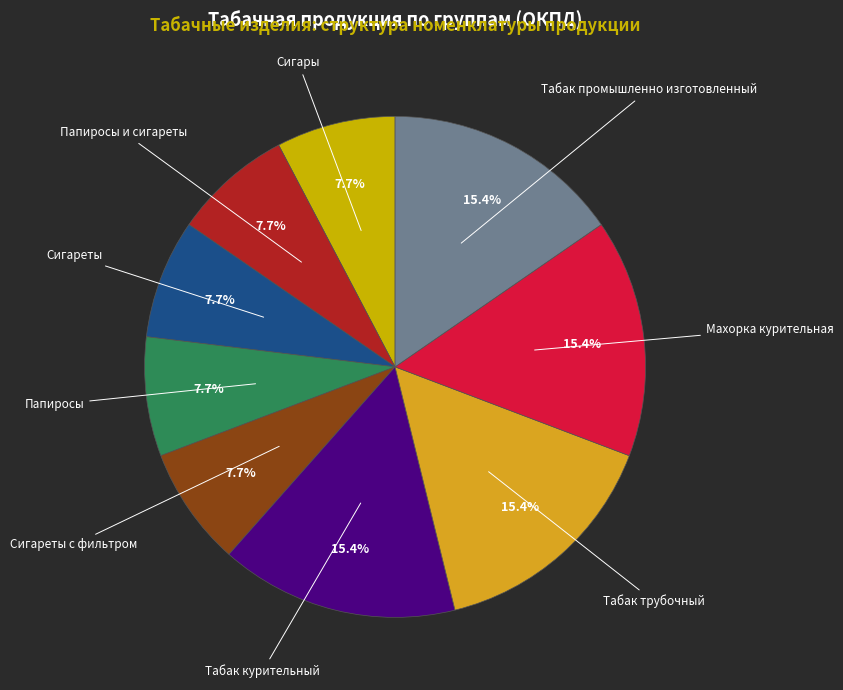

Approximately how many times larger is the value at Махорка курительная compared to Табак курительный?

1.0